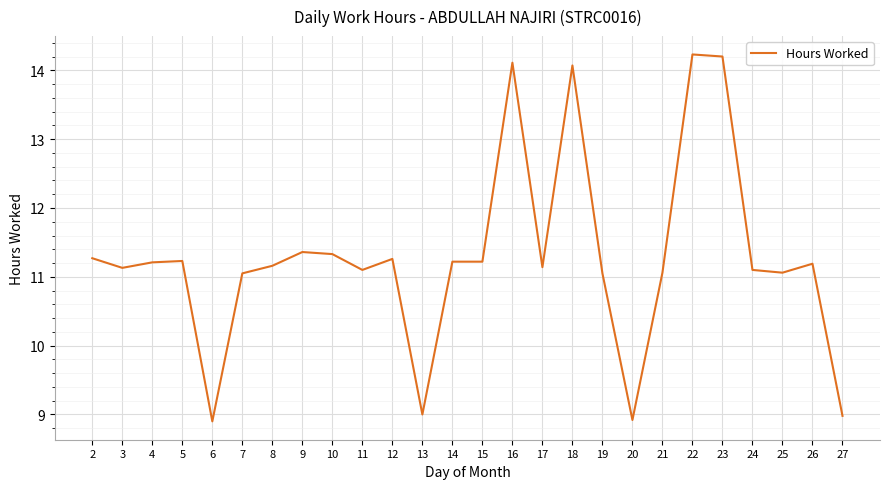

True or false: the data has more than 2 interior local peaks.

True